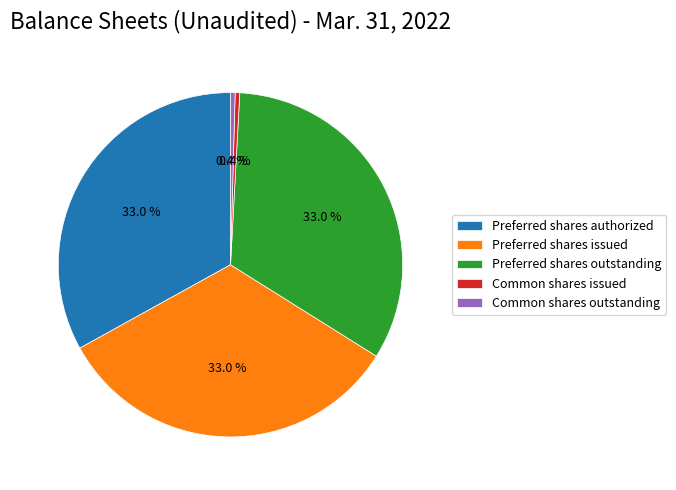

Is there a majority slice in this chart?

No